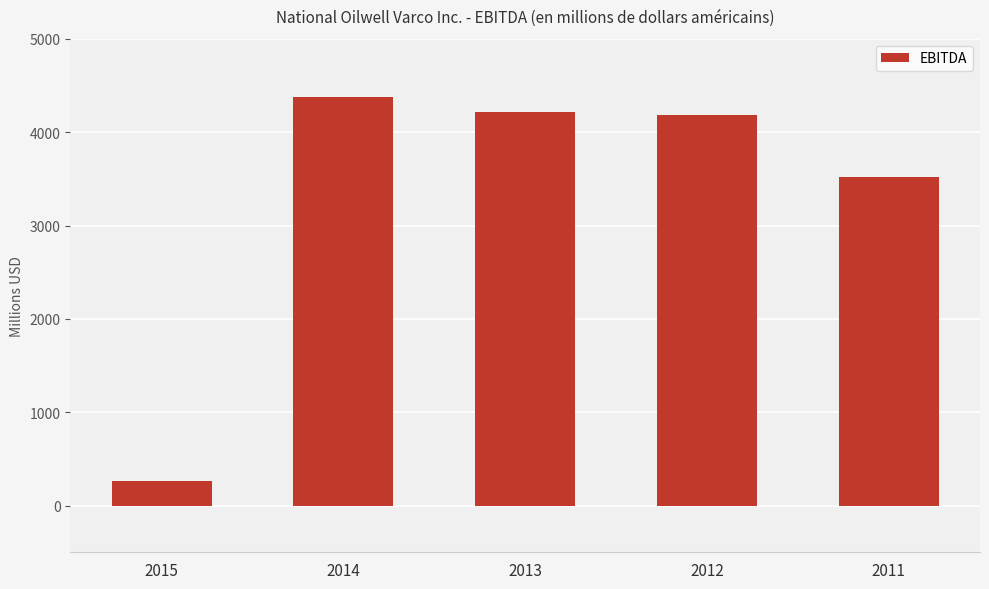

At which category does the chart reach its minimum across all series?

2015